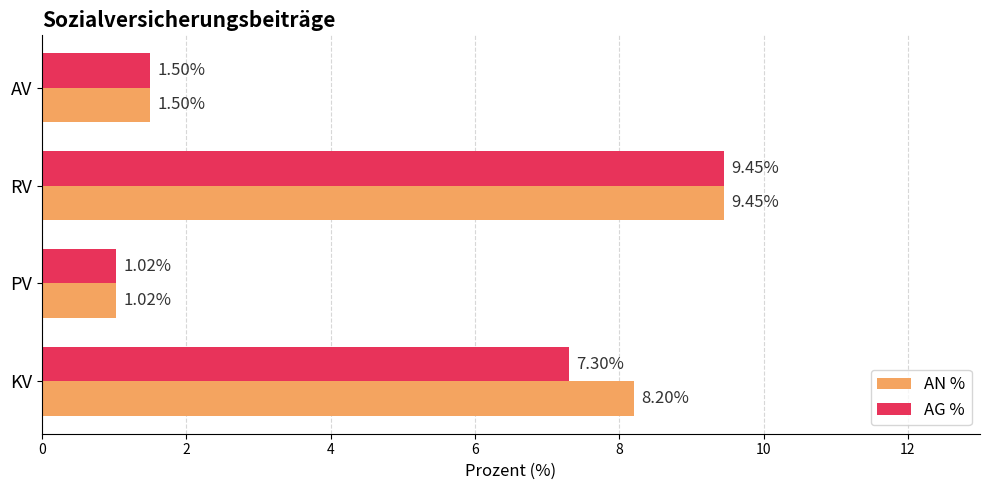

What is the spread (max minus min) of values at KV?

0.9